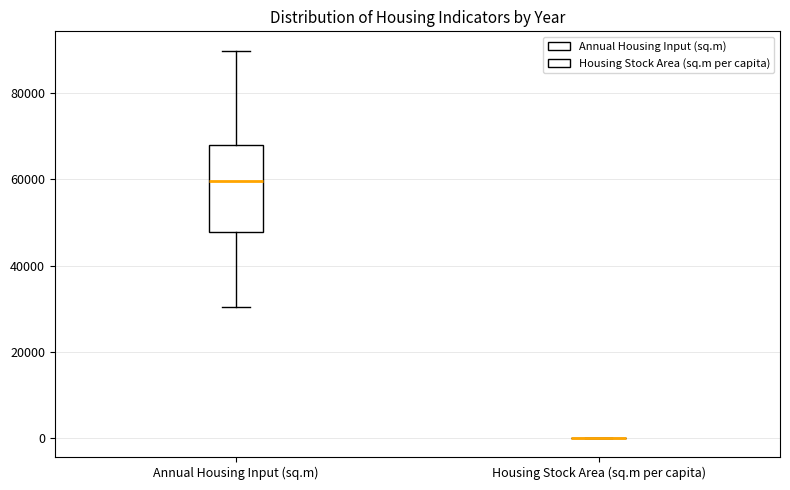

Which box is the tallest, from its lower edge to its upper edge?

Annual Housing Input (sq.m)